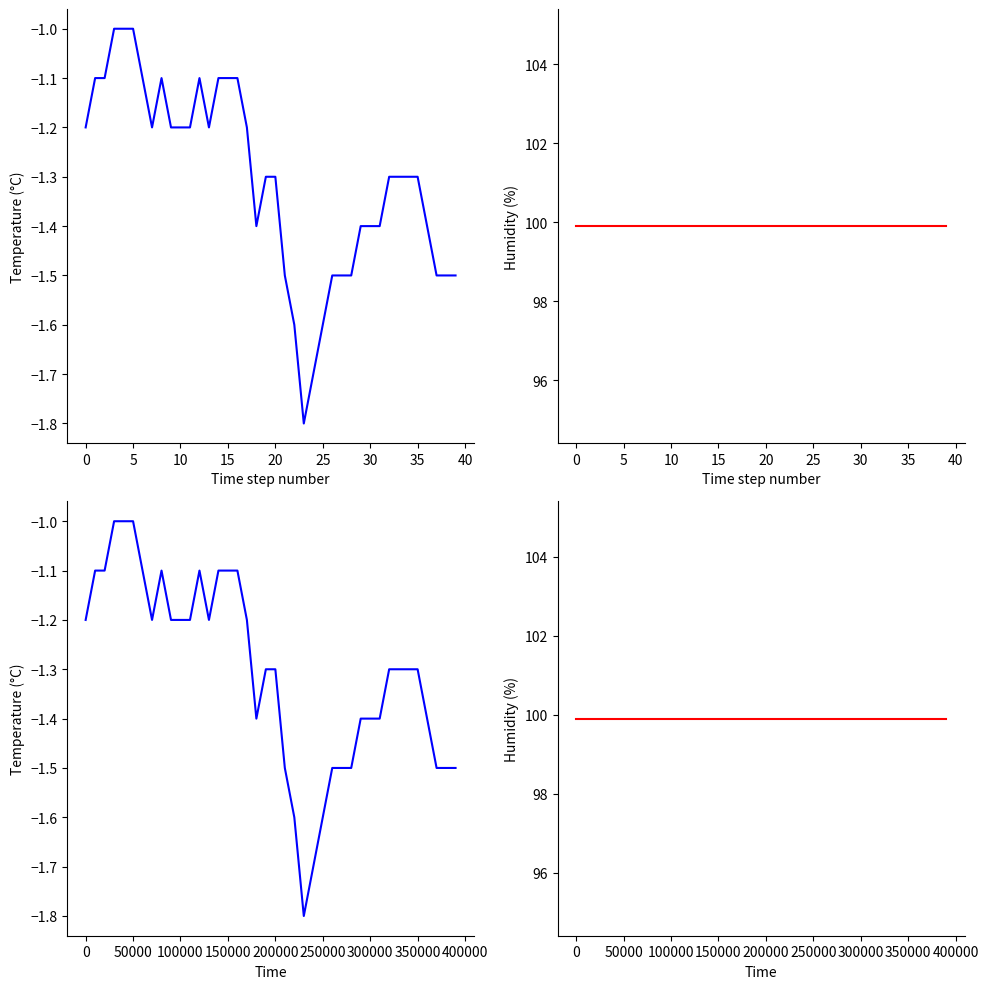

Does the chart have visible grid lines?

No